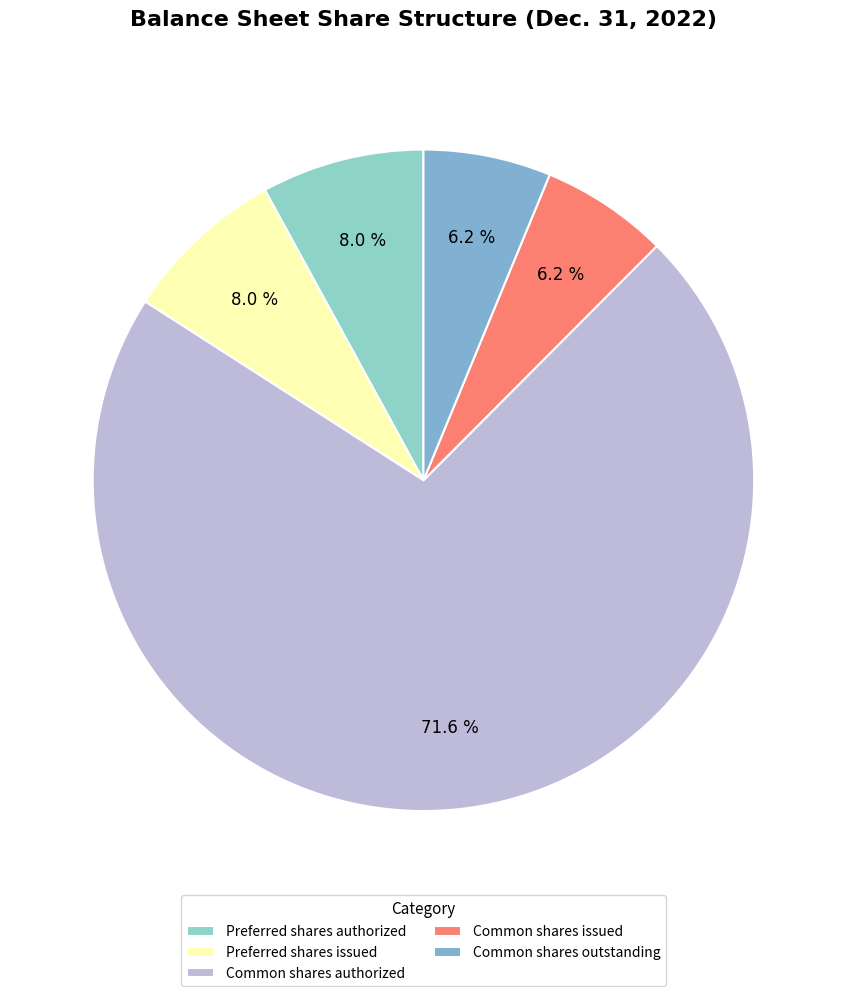

The Common shares outstanding slice represents 6% of the pie. True or false?

True